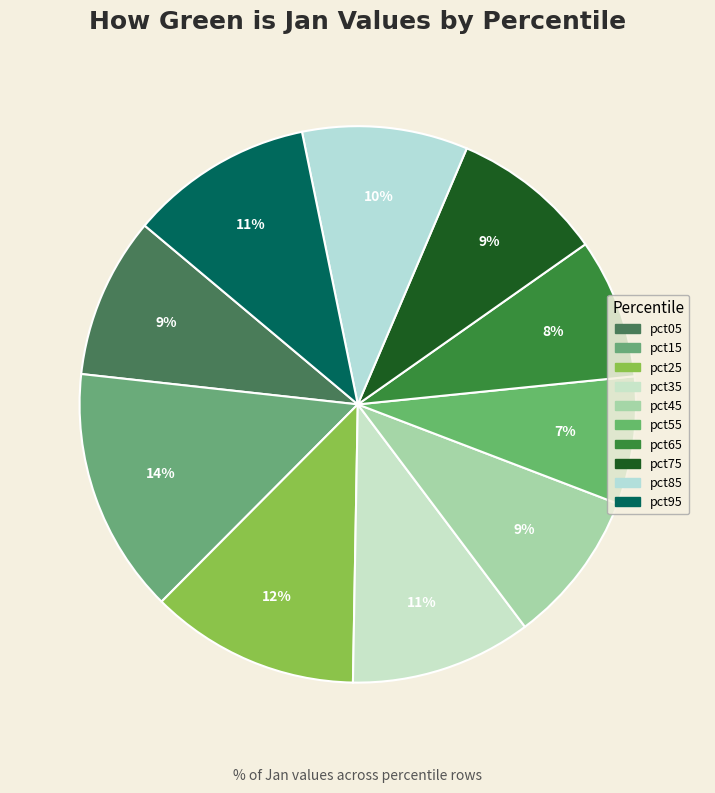

Which slice is the smallest?

pct55